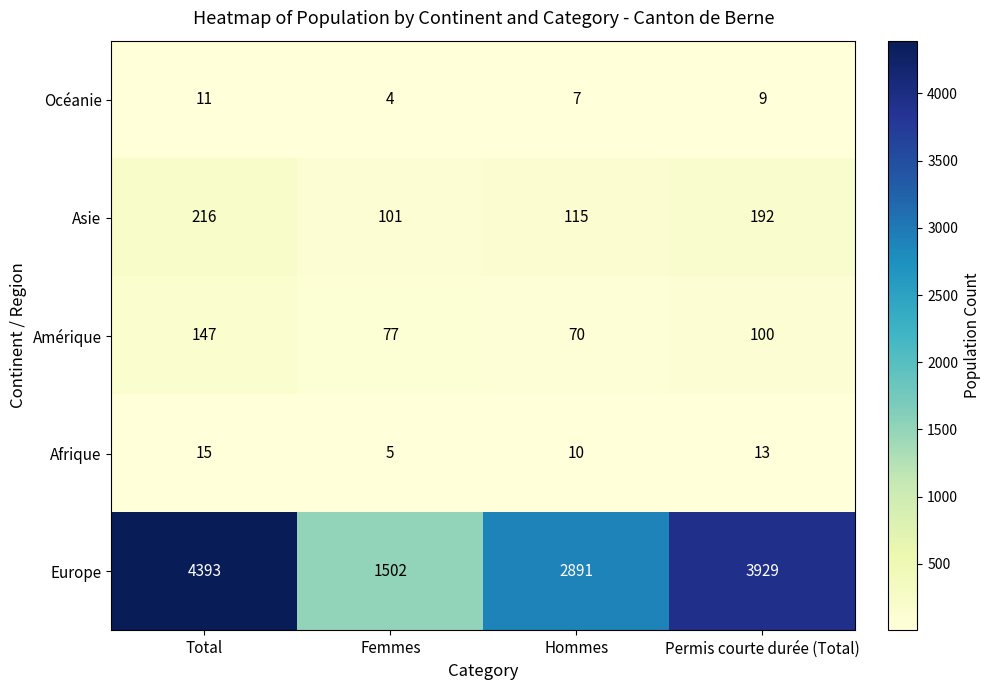

How many data points does each series have?

4